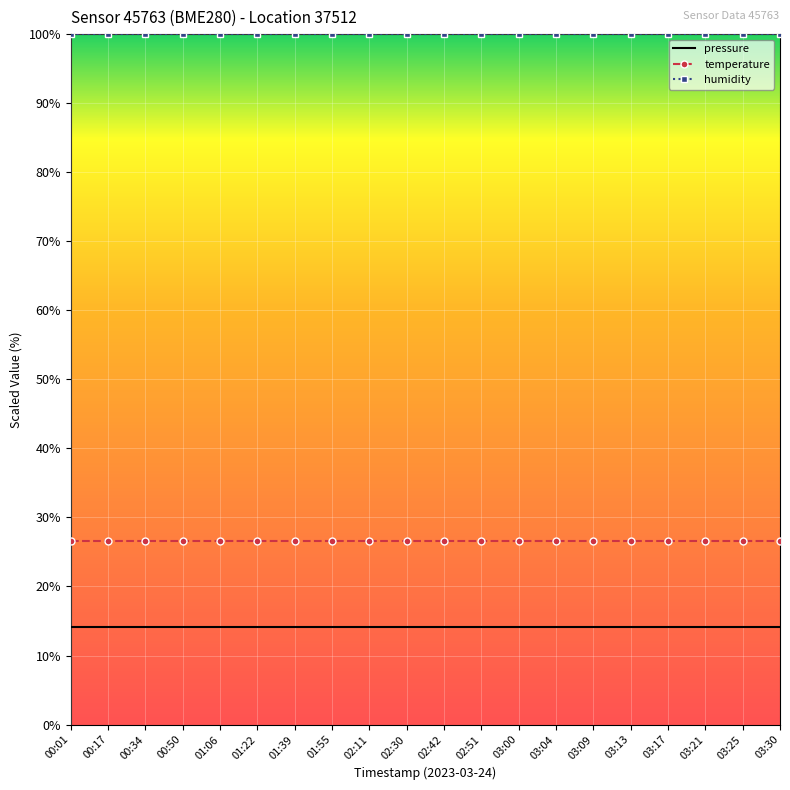

True or false: humidity and pressure cross at least once.

False